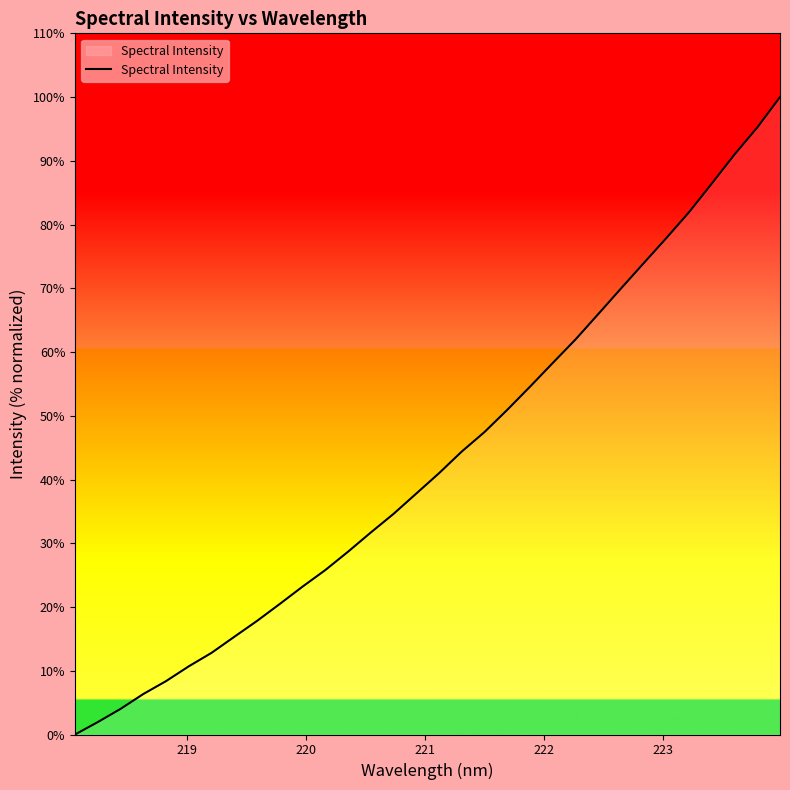

What is the maximum value shown in the chart?

100.0